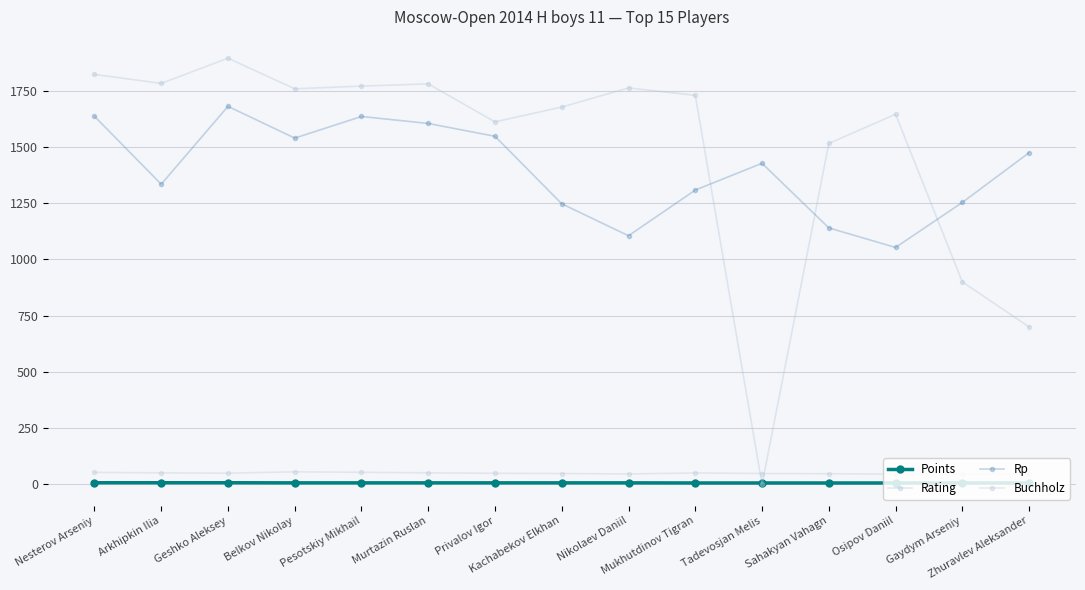

At which label does Rating first exceed 1729?

Nesterov Arseniy